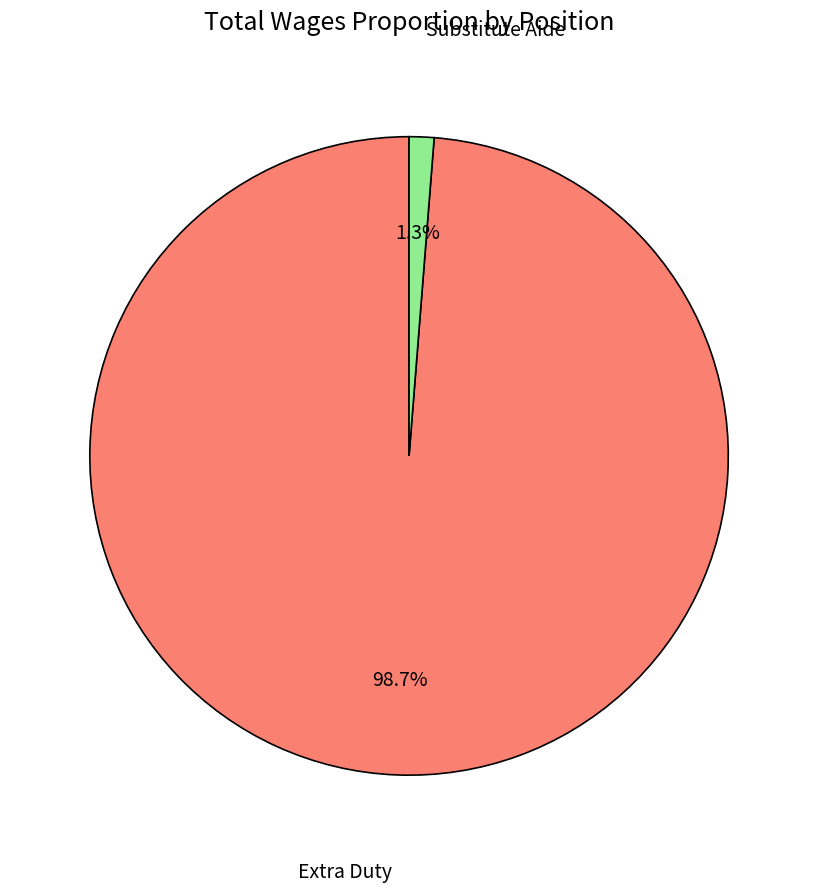

How many segments does this pie chart have?

2